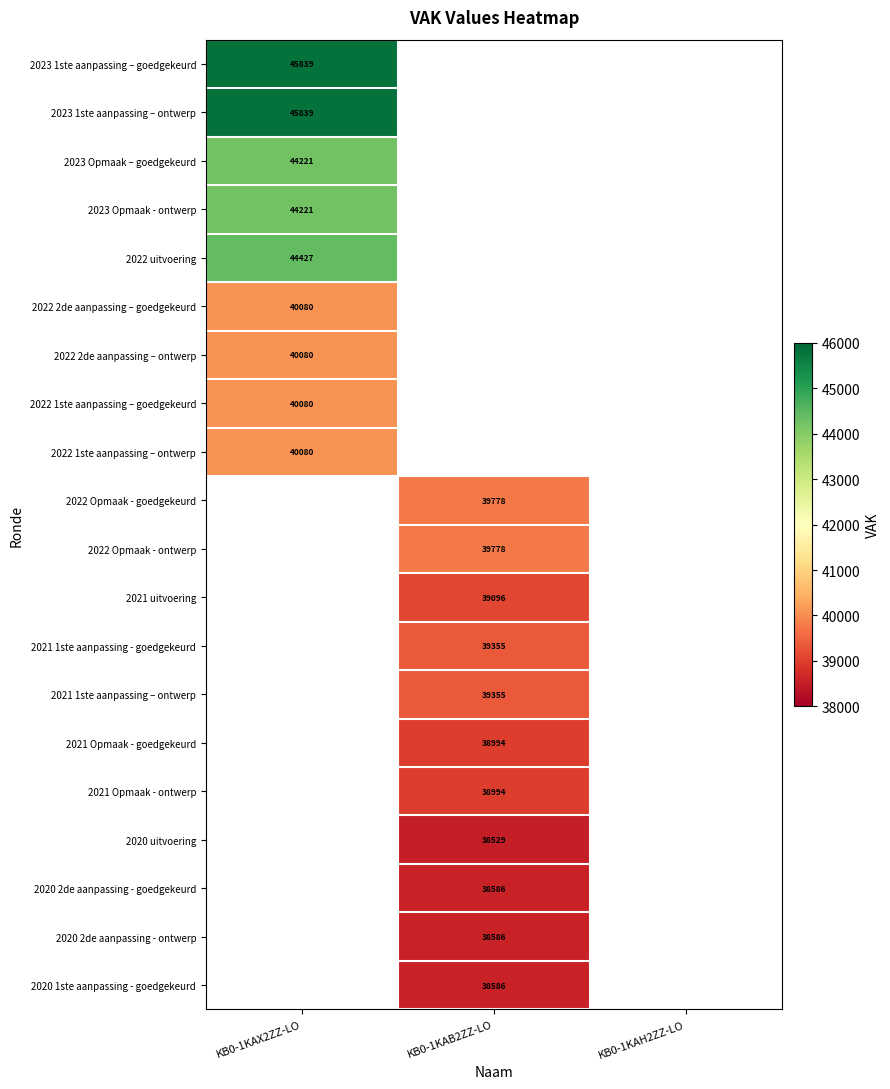

At which category does the chart reach its minimum across all series?

KB0-1KAB2ZZ-LO